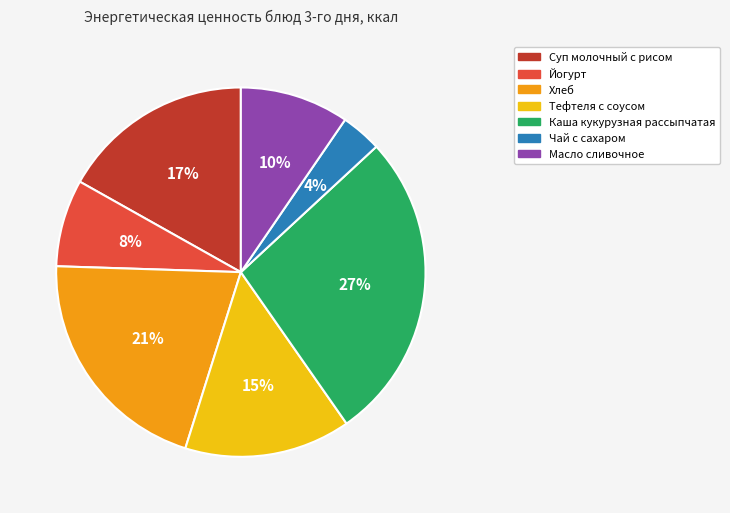

Count the number of slices in the pie.

7